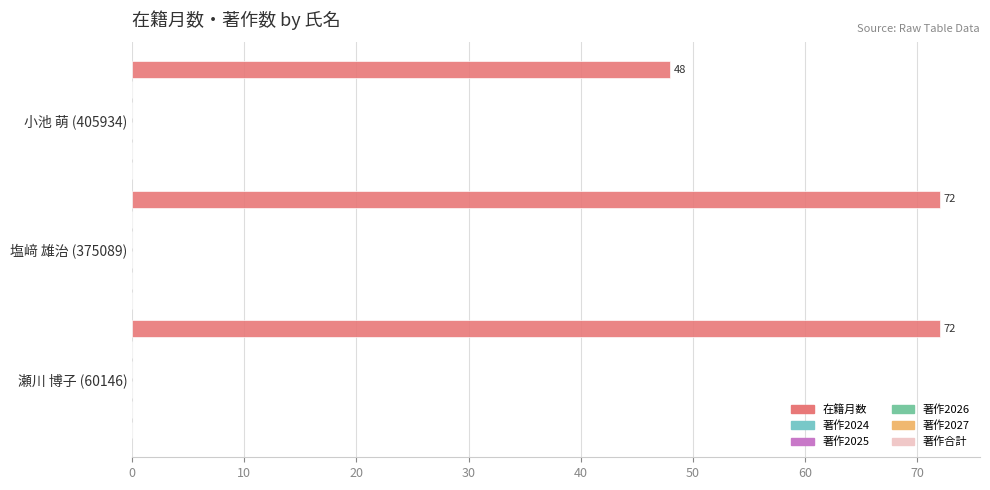

What is the greatest value displayed?

72